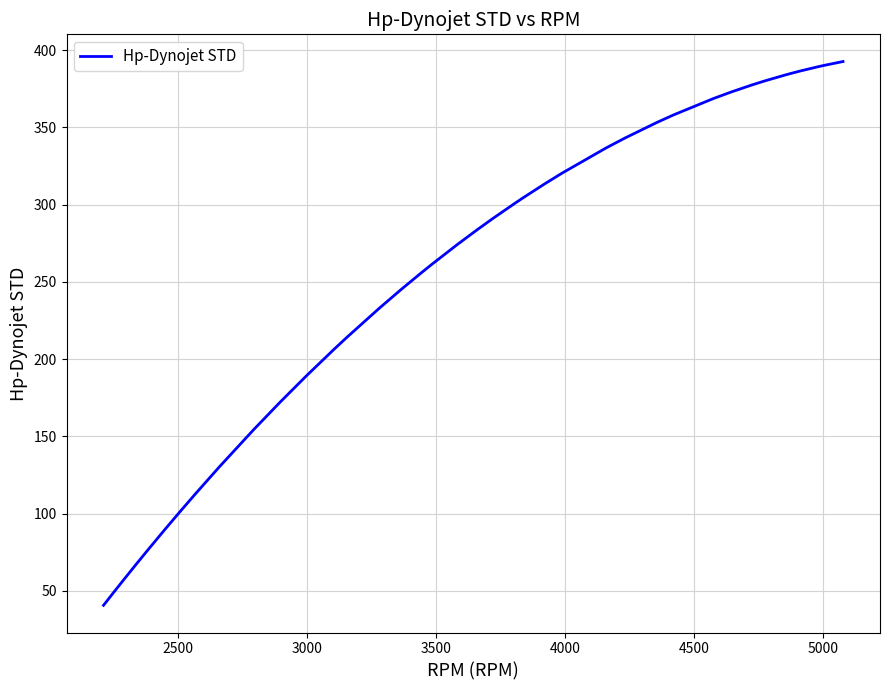

What is the maximum value shown in the chart?

392.6